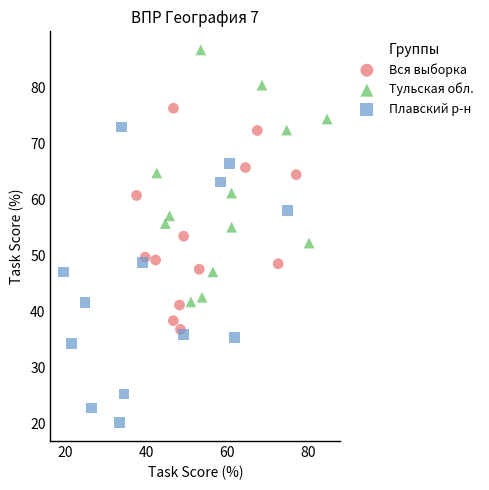

Which series reaches the minimum Y coordinate?

Плавский р-н